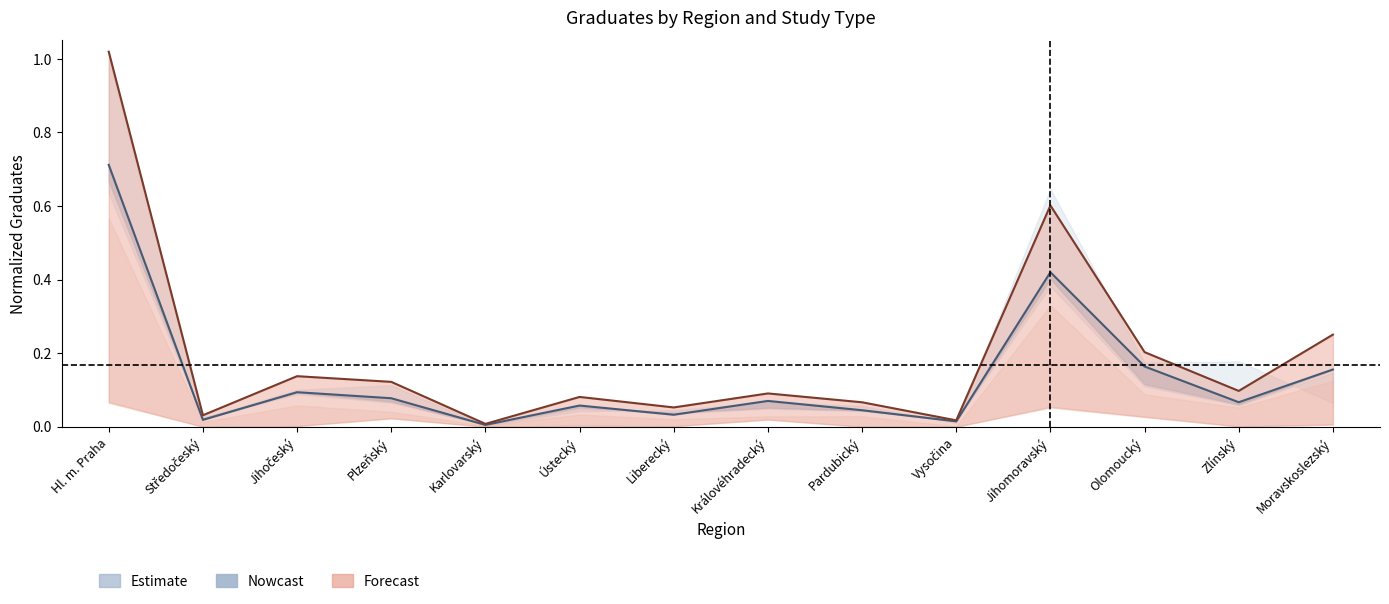

How many lines are shown in the chart?

2